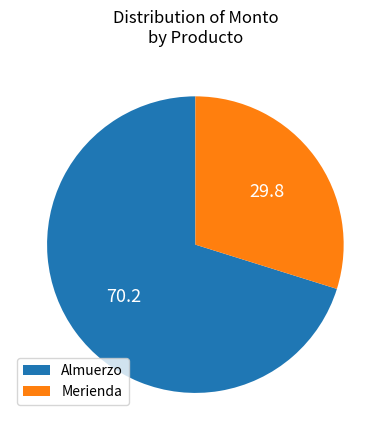

True or false: Almuerzo accounts for 70% of the total.

True